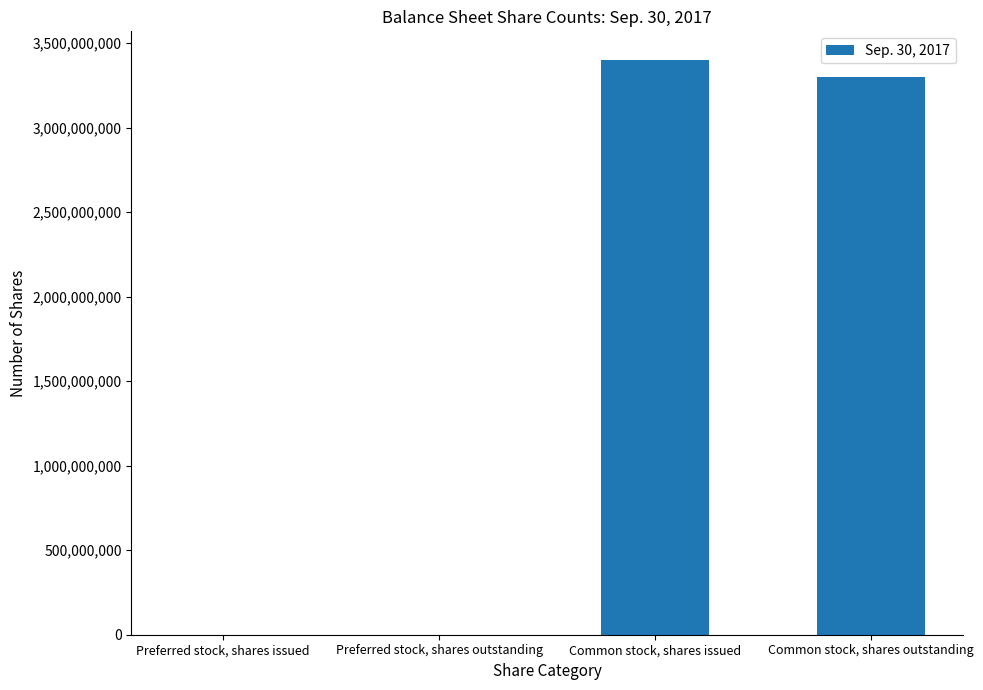

Which category has the highest value across all series?

Common stock, shares issued